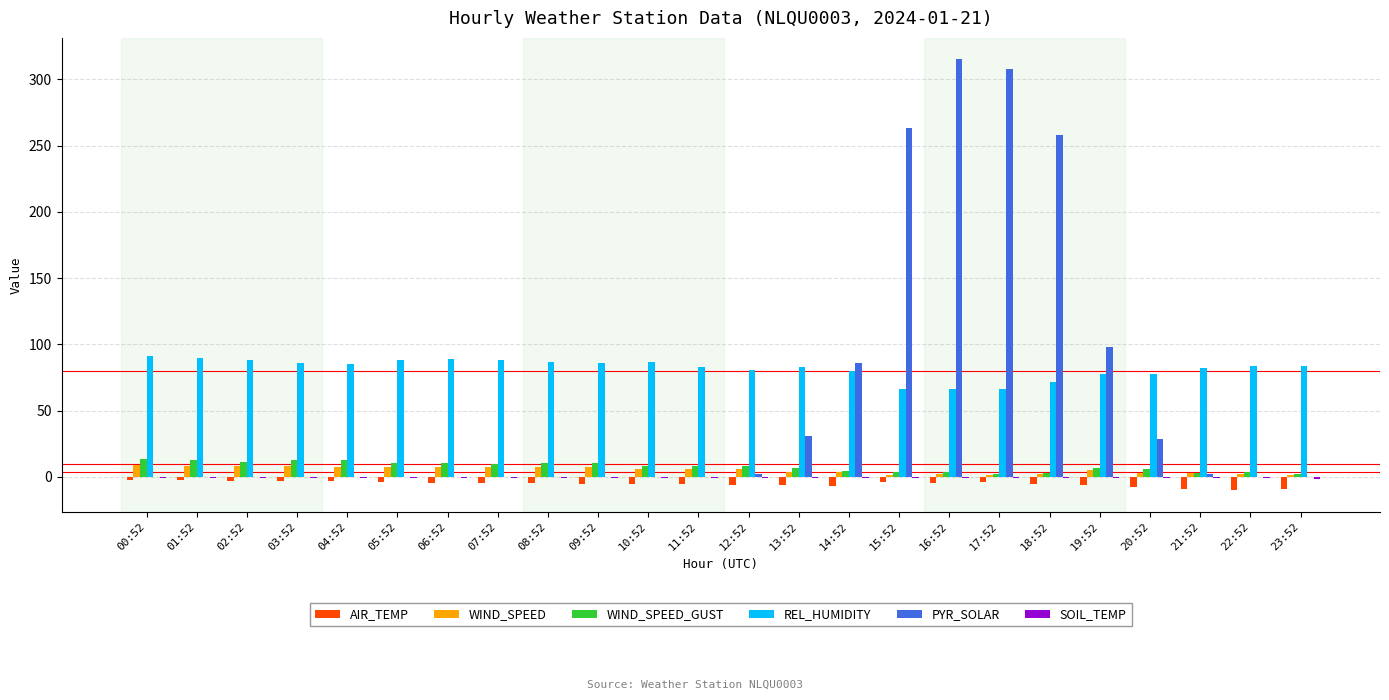

What is the sum of all WIND_SPEED_GUST values?

186.3